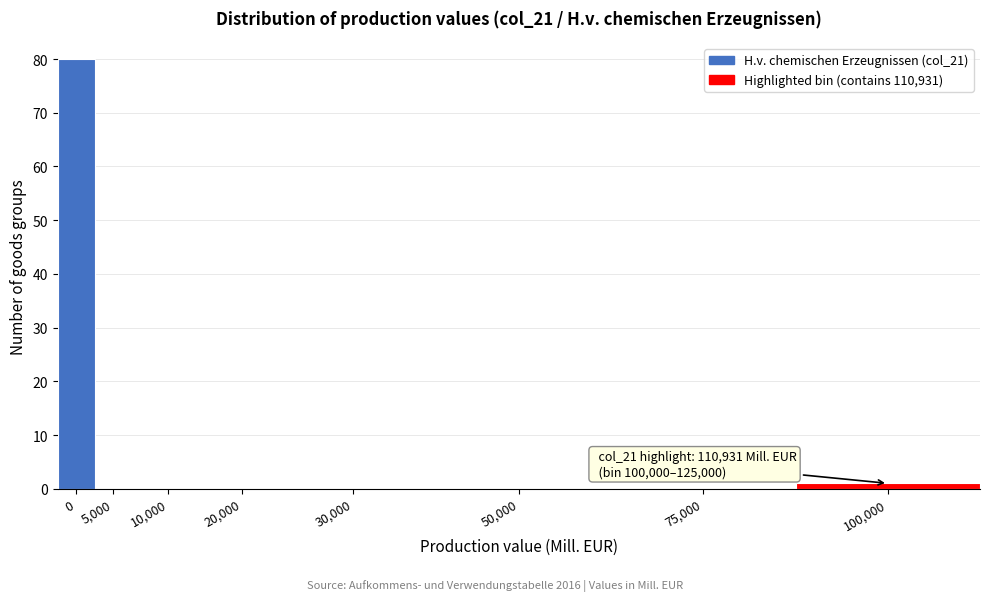

Reading left to right, list all the values displayed in this chart.

0=80	5,000=0	10,000=0	20,000=0	30,000=0	50,000=0	75,000=0	100,000=1